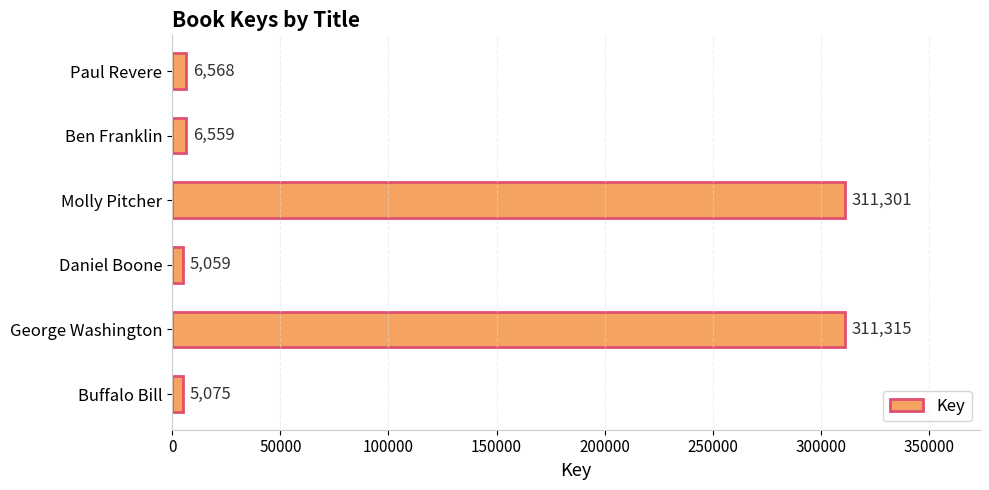

What is the difference between the second highest and second lowest values?

306226